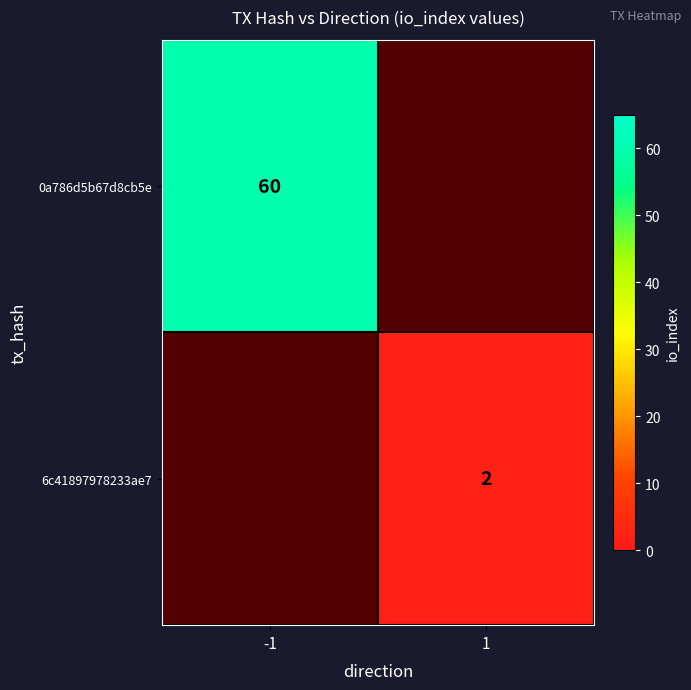

The 0a786d5b67d8cb5e series shows 60 at -1. True or false?

True